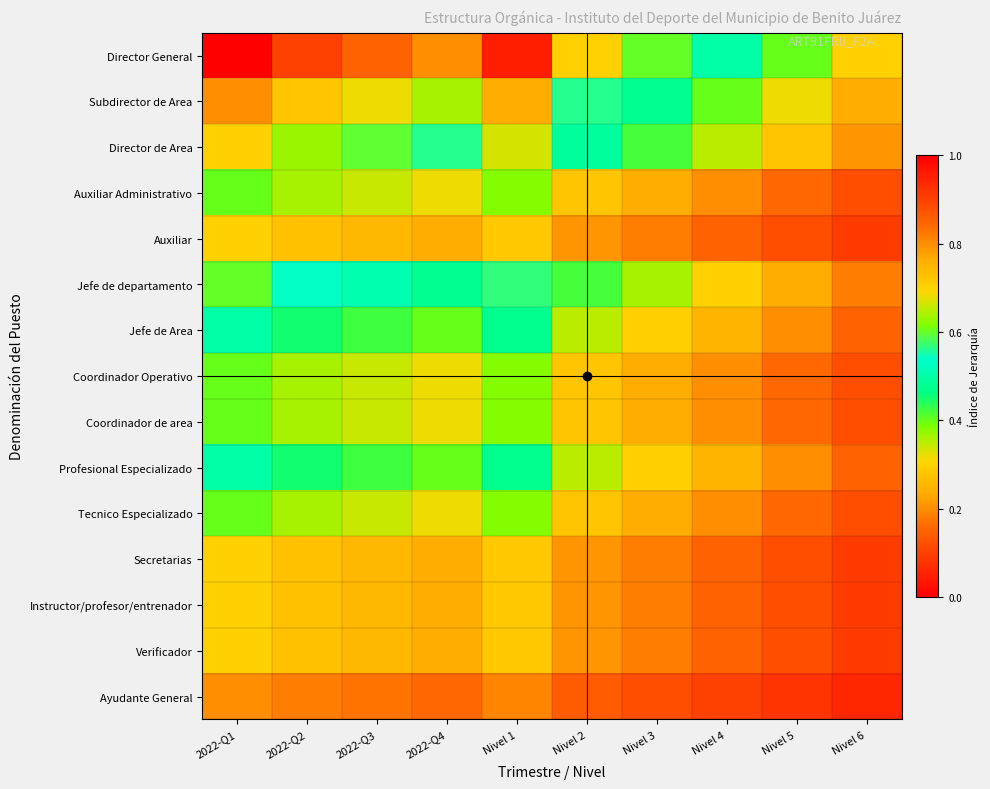

Reading right to left, what are all the values shown in this chart?

Director General: Nivel 6=0.3	Nivel 5=0.4	Nivel 4=0.5	Nivel 3=0.6	Nivel 2=0.7	Nivel 1=0.9	2022-Q4=0.8	2022-Q3=0.8	2022-Q2=0.9	2022-Q1=1.0
Subdirector de Area: Nivel 6=0.2	Nivel 5=0.3	Nivel 4=0.4	Nivel 3=0.5	Nivel 2=0.6	Nivel 1=0.8	2022-Q4=0.6	2022-Q3=0.7	2022-Q2=0.7	2022-Q1=0.8
Director de Area: Nivel 6=0.2	Nivel 5=0.3	Nivel 4=0.3	Nivel 3=0.4	Nivel 2=0.5	Nivel 1=0.7	2022-Q4=0.6	2022-Q3=0.6	2022-Q2=0.6	2022-Q1=0.7
Auxiliar Administrativo: Nivel 6=0.1	Nivel 5=0.2	Nivel 4=0.2	Nivel 3=0.2	Nivel 2=0.3	Nivel 1=0.4	2022-Q4=0.3	2022-Q3=0.3	2022-Q2=0.4	2022-Q1=0.4
Auxiliar: Nivel 6=0.1	Nivel 5=0.1	Nivel 4=0.1	Nivel 3=0.2	Nivel 2=0.2	Nivel 1=0.3	2022-Q4=0.2	2022-Q3=0.3	2022-Q2=0.3	2022-Q1=0.3
Jefe de departamento: Nivel 6=0.2	Nivel 5=0.2	Nivel 4=0.3	Nivel 3=0.4	Nivel 2=0.4	Nivel 1=0.6	2022-Q4=0.5	2022-Q3=0.5	2022-Q2=0.5	2022-Q1=0.6
Jefe de Area: Nivel 6=0.1	Nivel 5=0.2	Nivel 4=0.2	Nivel 3=0.3	Nivel 2=0.3	Nivel 1=0.5	2022-Q4=0.4	2022-Q3=0.4	2022-Q2=0.5	2022-Q1=0.5
Coordinador Operativo: Nivel 6=0.1	Nivel 5=0.2	Nivel 4=0.2	Nivel 3=0.2	Nivel 2=0.3	Nivel 1=0.4	2022-Q4=0.3	2022-Q3=0.3	2022-Q2=0.4	2022-Q1=0.4
Coordinador de area: Nivel 6=0.1	Nivel 5=0.2	Nivel 4=0.2	Nivel 3=0.2	Nivel 2=0.3	Nivel 1=0.4	2022-Q4=0.3	2022-Q3=0.3	2022-Q2=0.4	2022-Q1=0.4
Profesional Especializado: Nivel 6=0.1	Nivel 5=0.2	Nivel 4=0.2	Nivel 3=0.3	Nivel 2=0.3	Nivel 1=0.5	2022-Q4=0.4	2022-Q3=0.4	2022-Q2=0.5	2022-Q1=0.5
Tecnico Especializado: Nivel 6=0.1	Nivel 5=0.2	Nivel 4=0.2	Nivel 3=0.2	Nivel 2=0.3	Nivel 1=0.4	2022-Q4=0.3	2022-Q3=0.3	2022-Q2=0.4	2022-Q1=0.4
Secretarias: Nivel 6=0.1	Nivel 5=0.1	Nivel 4=0.1	Nivel 3=0.2	Nivel 2=0.2	Nivel 1=0.3	2022-Q4=0.2	2022-Q3=0.3	2022-Q2=0.3	2022-Q1=0.3
Instructor/profesor/entrenador: Nivel 6=0.1	Nivel 5=0.1	Nivel 4=0.1	Nivel 3=0.2	Nivel 2=0.2	Nivel 1=0.3	2022-Q4=0.2	2022-Q3=0.3	2022-Q2=0.3	2022-Q1=0.3
Verificador: Nivel 6=0.1	Nivel 5=0.1	Nivel 4=0.1	Nivel 3=0.2	Nivel 2=0.2	Nivel 1=0.3	2022-Q4=0.2	2022-Q3=0.3	2022-Q2=0.3	2022-Q1=0.3
Ayudante General: Nivel 6=0.1	Nivel 5=0.1	Nivel 4=0.1	Nivel 3=0.1	Nivel 2=0.1	Nivel 1=0.2	2022-Q4=0.2	2022-Q3=0.2	2022-Q2=0.2	2022-Q1=0.2